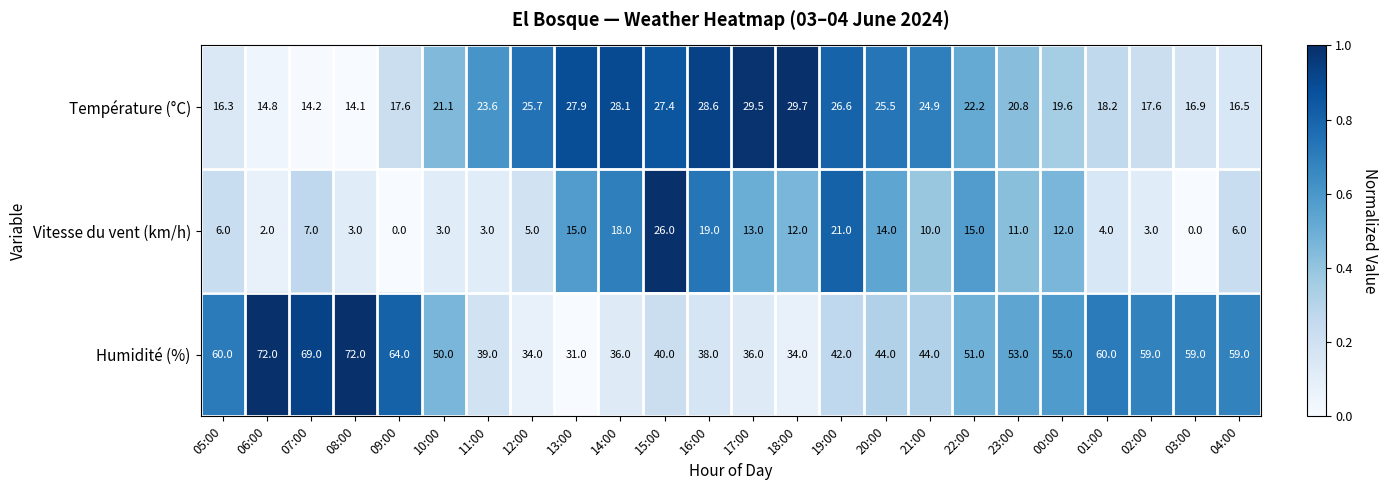

What value does the Température (°C) series have at 13:00?

27.9